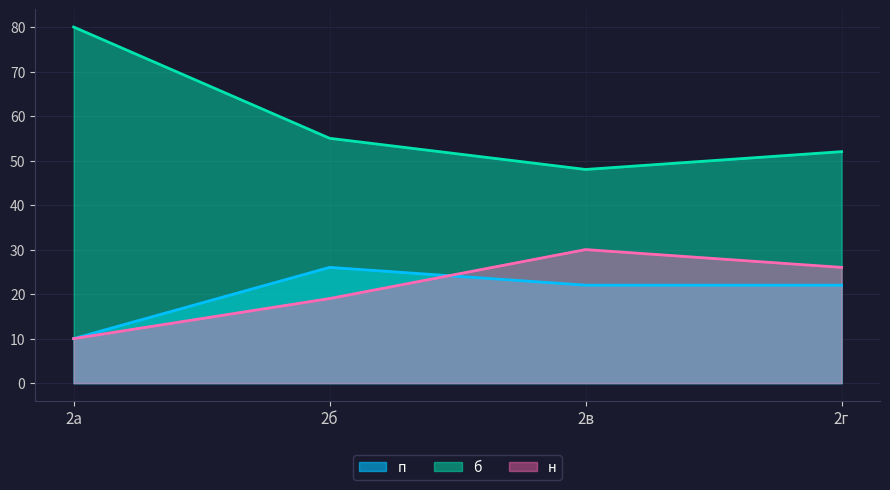

Rank the series at 2г from lowest to highest value.

п, н, б